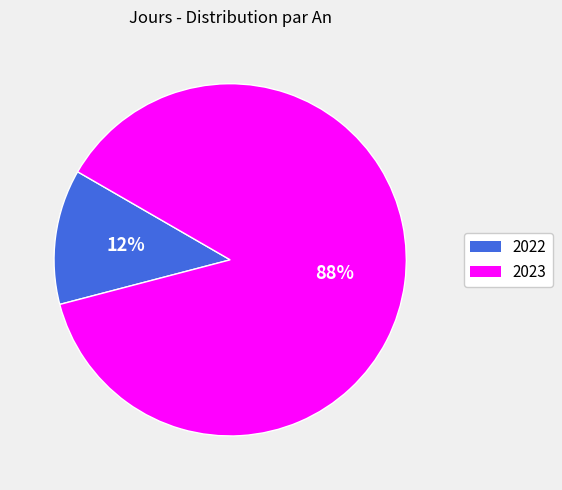

What is the smallest slice in the pie chart?

2022